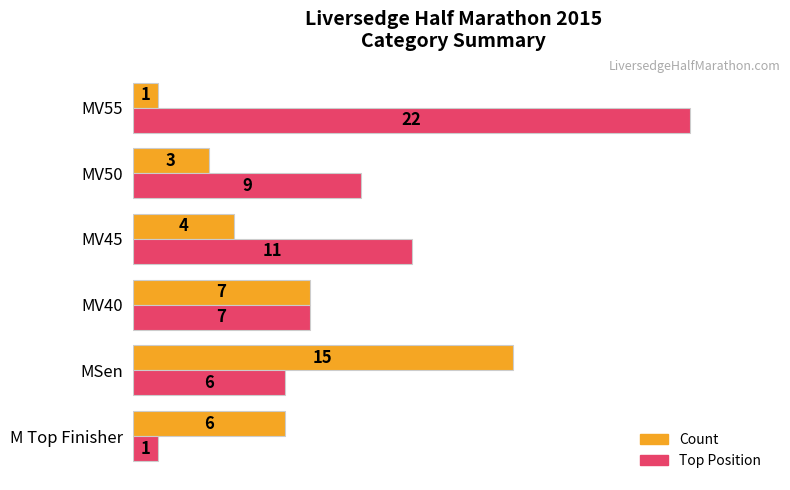

Is it true that Top Position equals 11 at MV45?

True